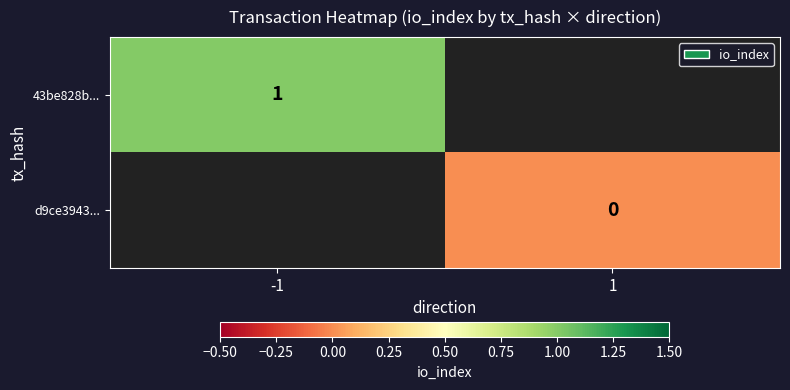

Which category has the lowest value across all series?

1